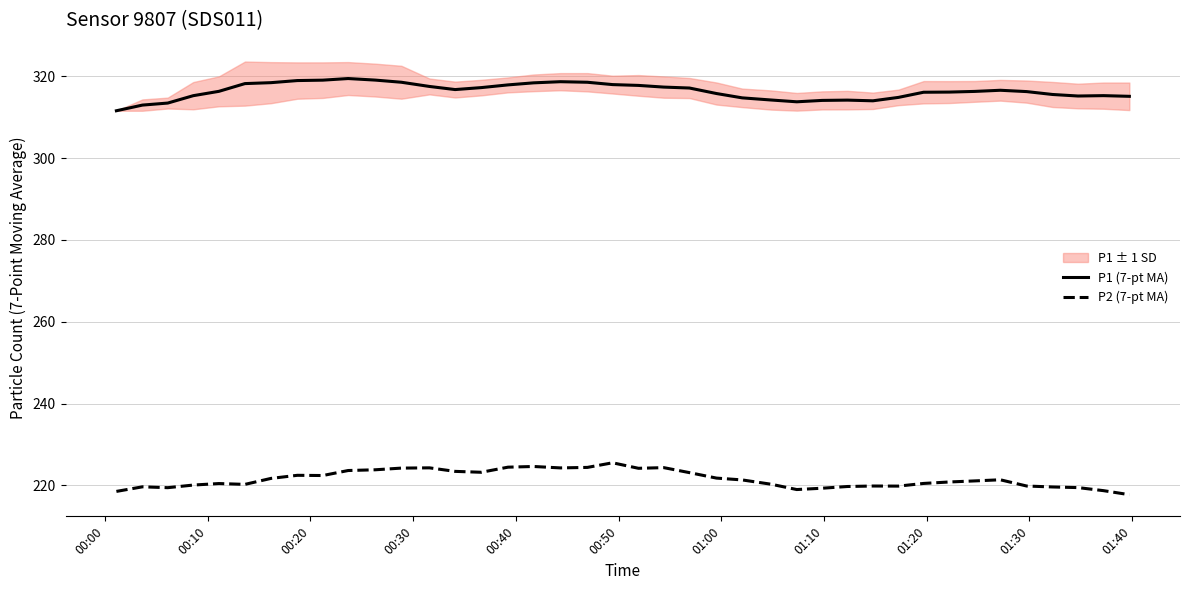

Which series has the largest range (max minus min)?

P1 (7-pt MA)